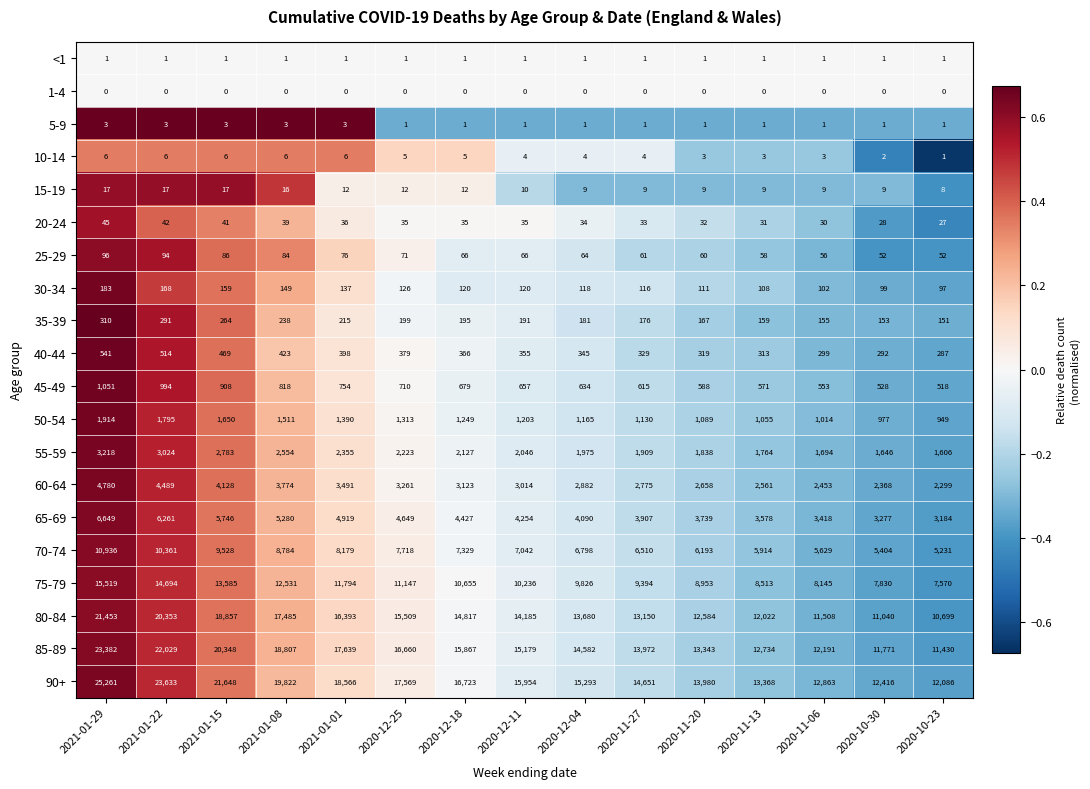

What is the difference between the highest and lowest values at 2021-01-29?

25261